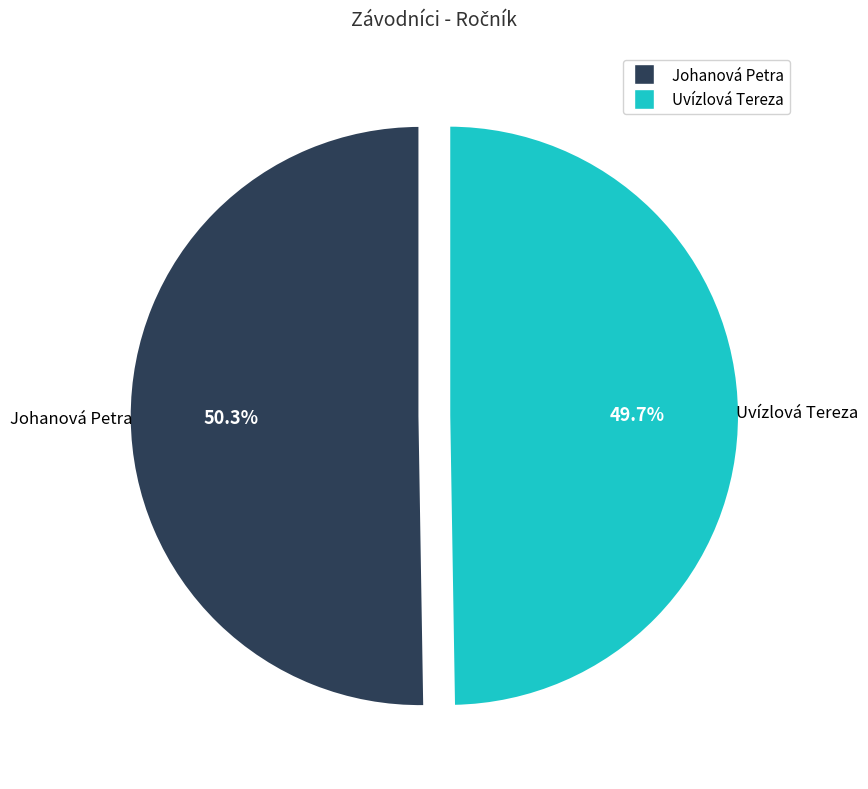

Which has a higher value, Johanová Petra or Uvízlová Tereza?

Johanová Petra